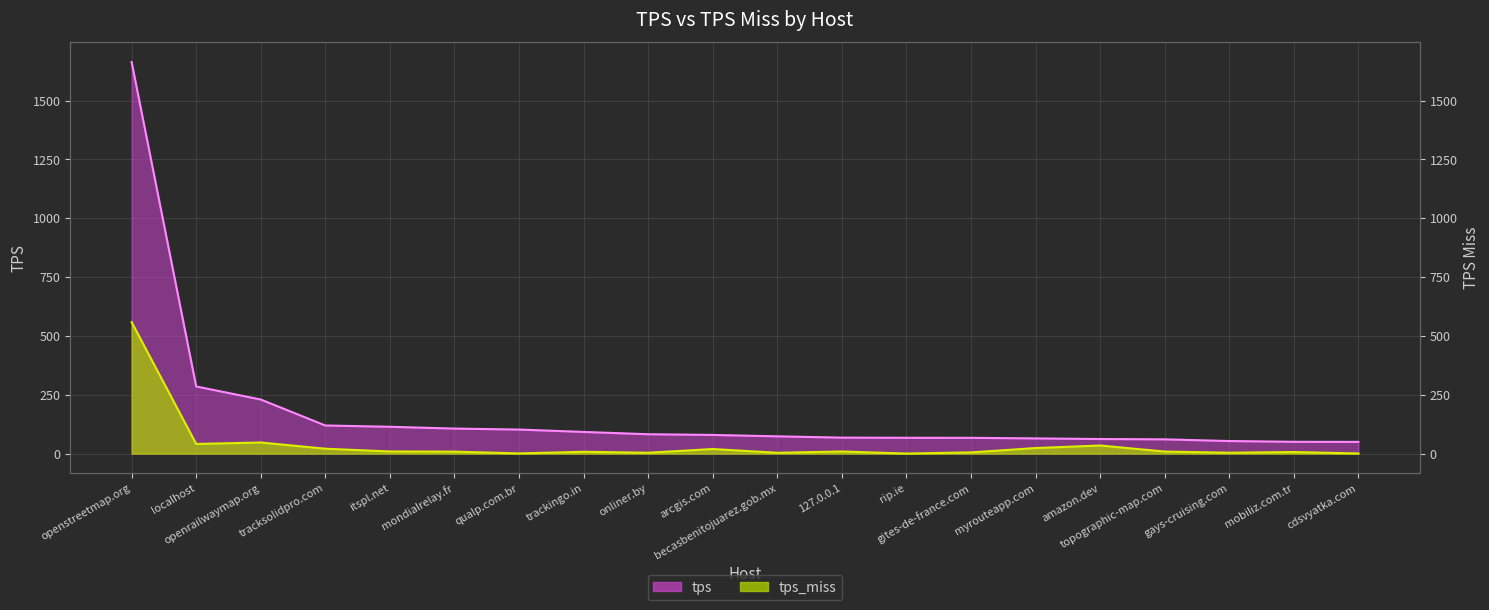

True or false: tps and tps_miss intersect in this chart.

False